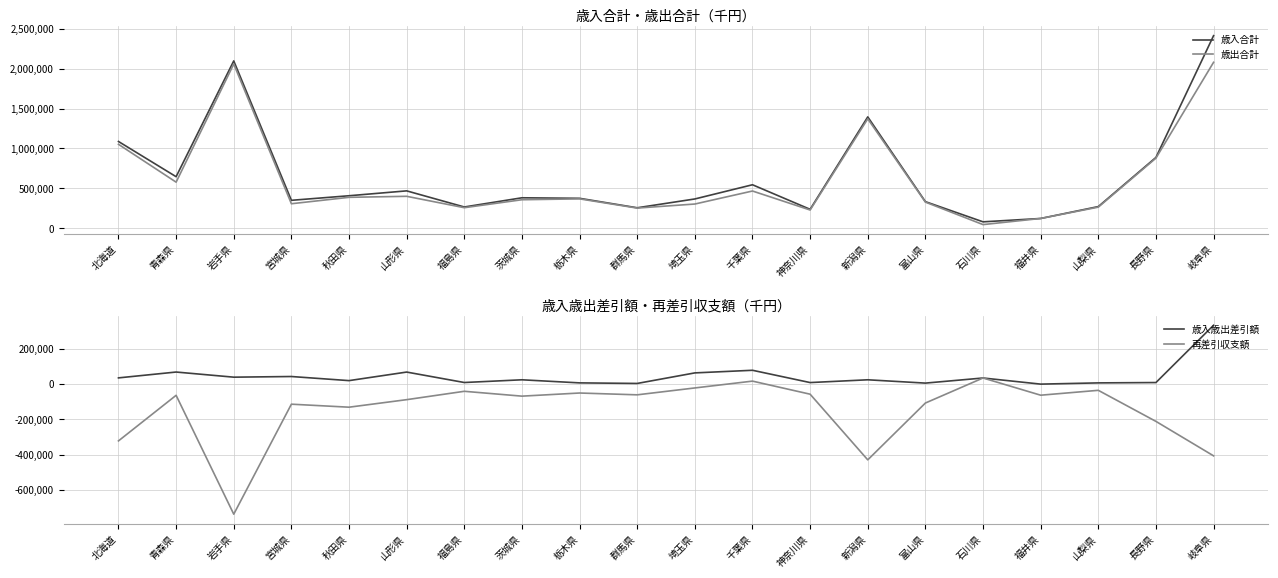

Rank the categories by 歳入歳出差引額 value from highest to lowest.

岐阜県, 千葉県, 青森県, 山形県, 埼玉県, 宮城県, 岩手県, 北海道, 石川県, 新潟県, 茨城県, 秋田県, 福島県, 長野県, 神奈川県, 栃木県, 山梨県, 富山県, 群馬県, 福井県